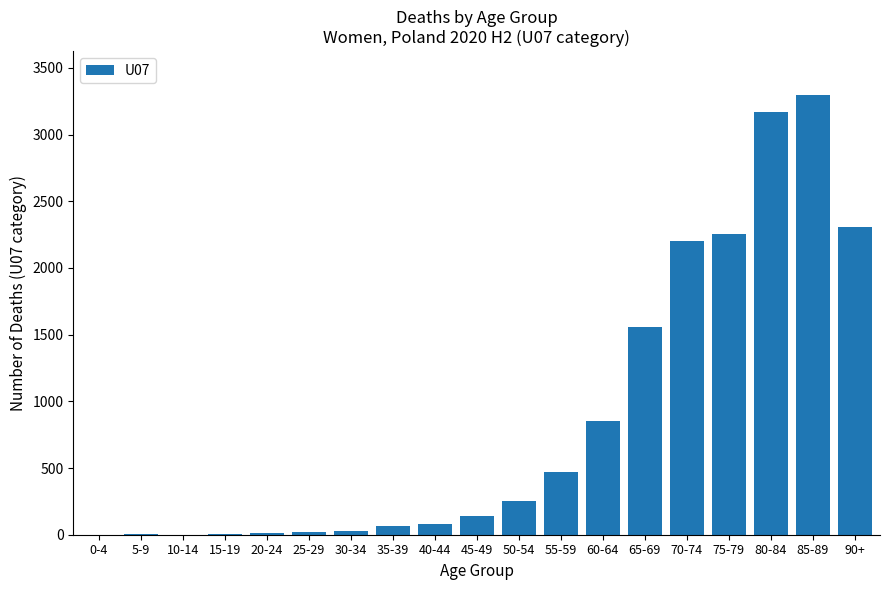

At which label is the value closest to 1648?

65-69